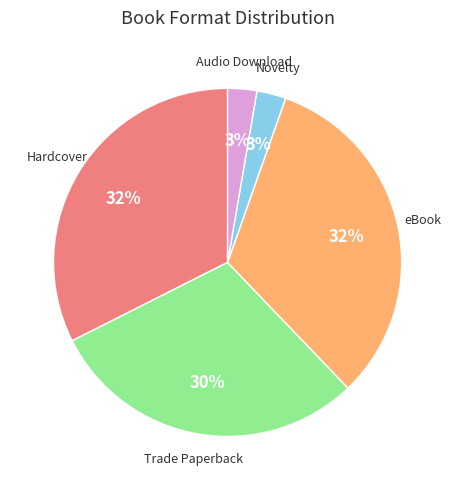

Is the sum of Audio Download and eBook greater than half?

No